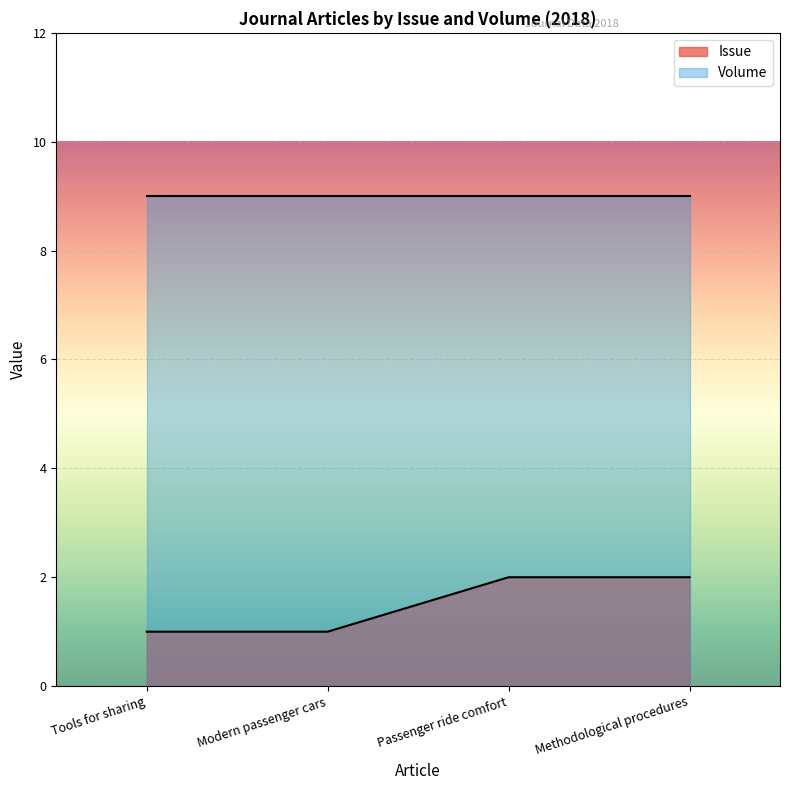

How many values are between 1 and 2?

4